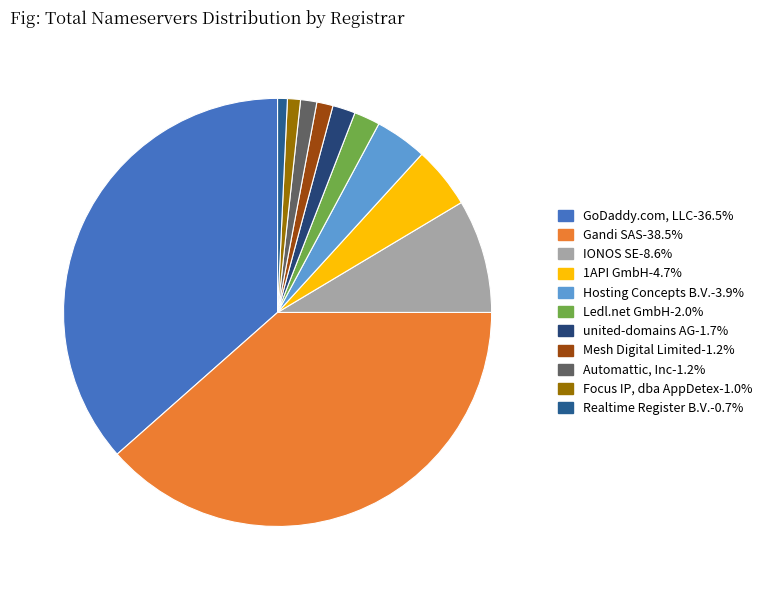

What percentage is the Hosting Concepts B.V. slice, to the nearest percent?

4%